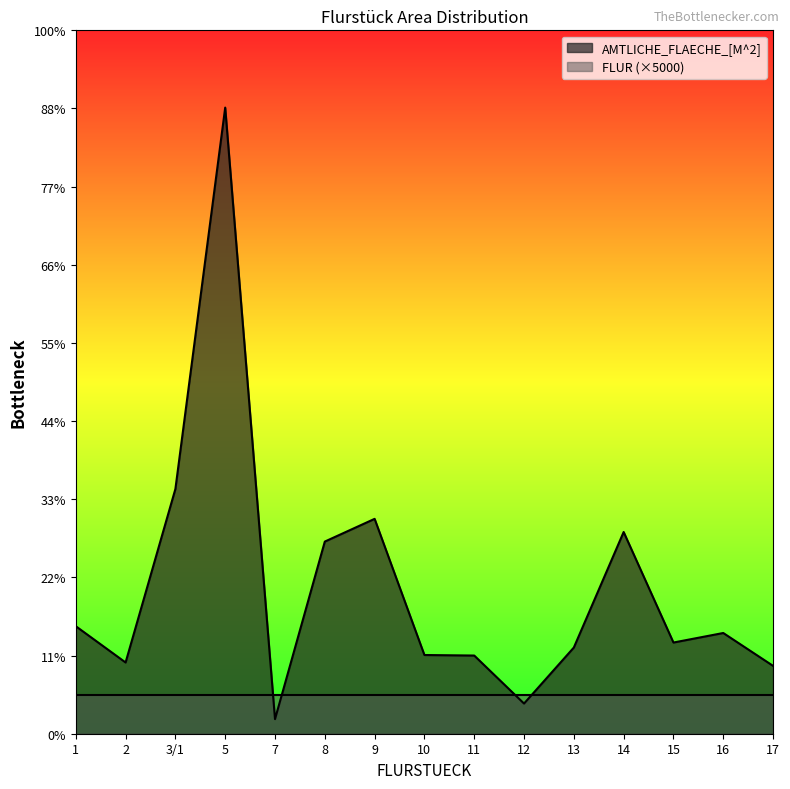

How many data points are above 11668?

7